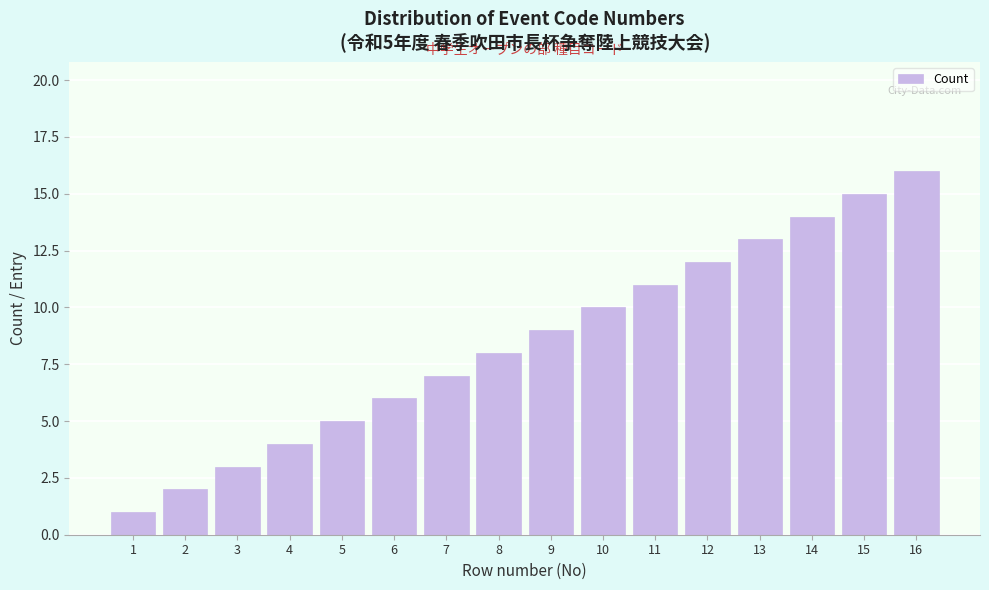

At which category does the chart reach its peak across all series?

16